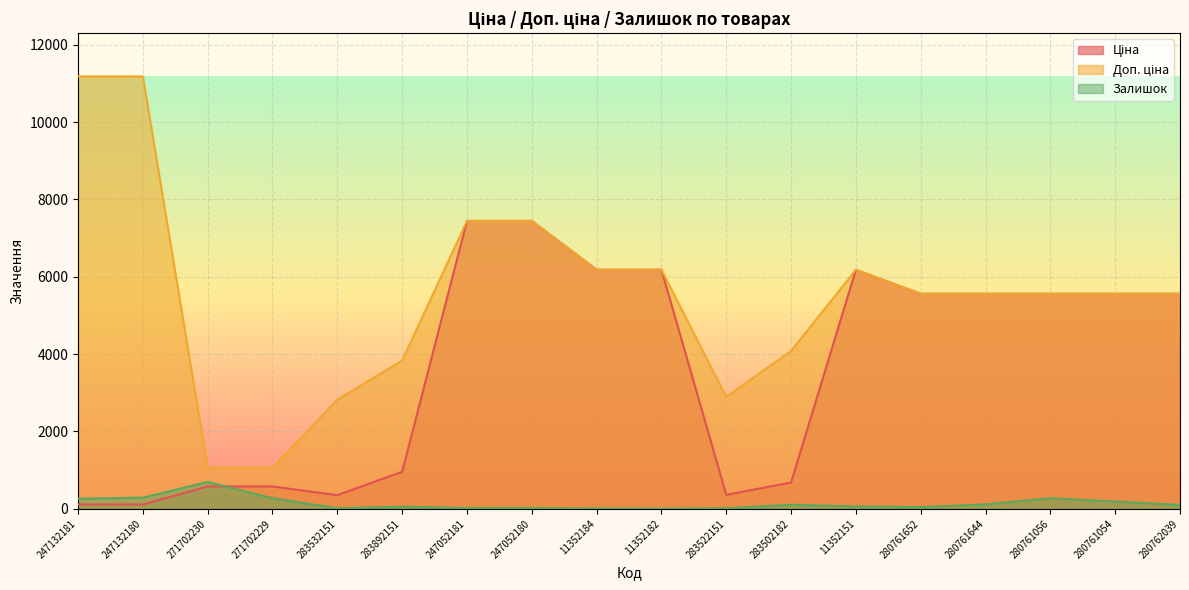

How many lines are shown in the chart?

3